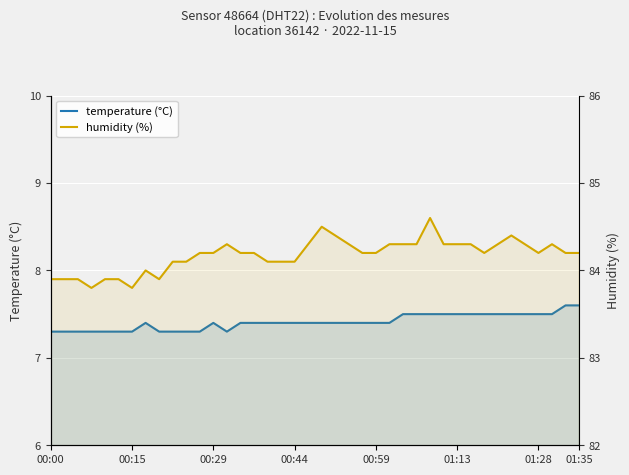

Is the value of temperature at 32 greater than the value of humidity at 14?

No